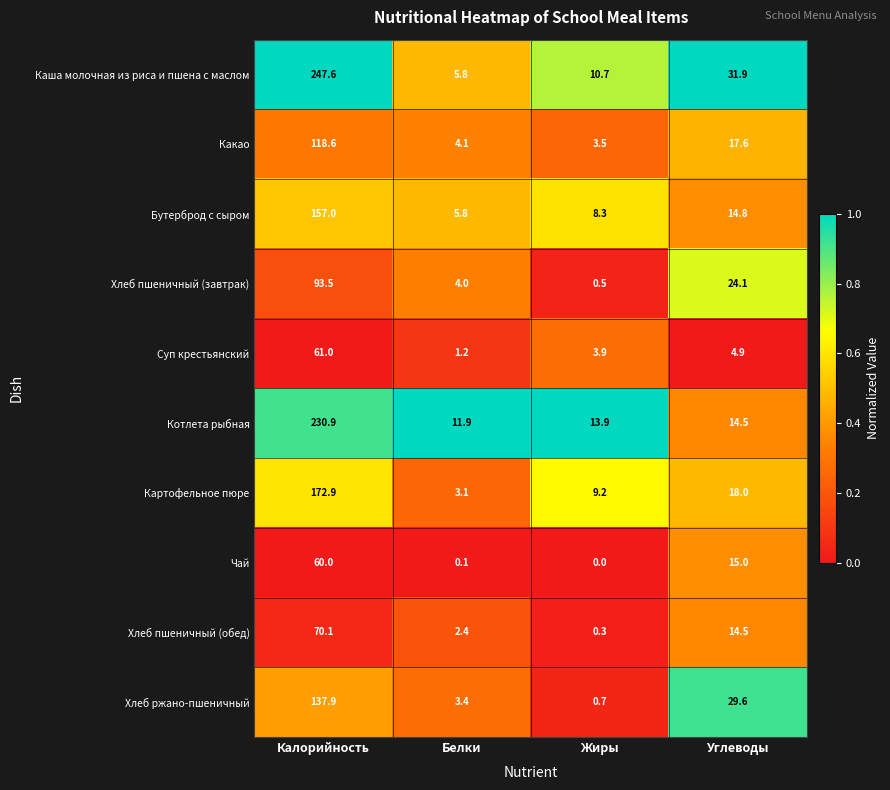

Rank the series by their maximum value, from lowest to highest.

Чай, Суп крестьянский, Хлеб пшеничный (обед), Хлеб пшеничный (завтрак), Какао, Хлеб ржано-пшеничный, Бутерброд с сыром, Картофельное пюре, Котлета рыбная, Каша молочная из риса и пшена с маслом